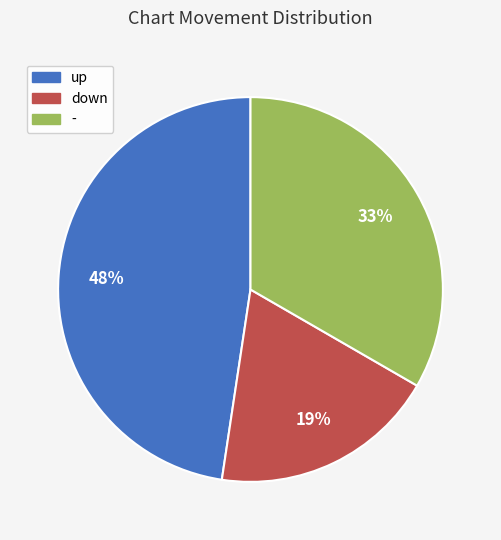

What is the smallest slice in the pie chart?

down